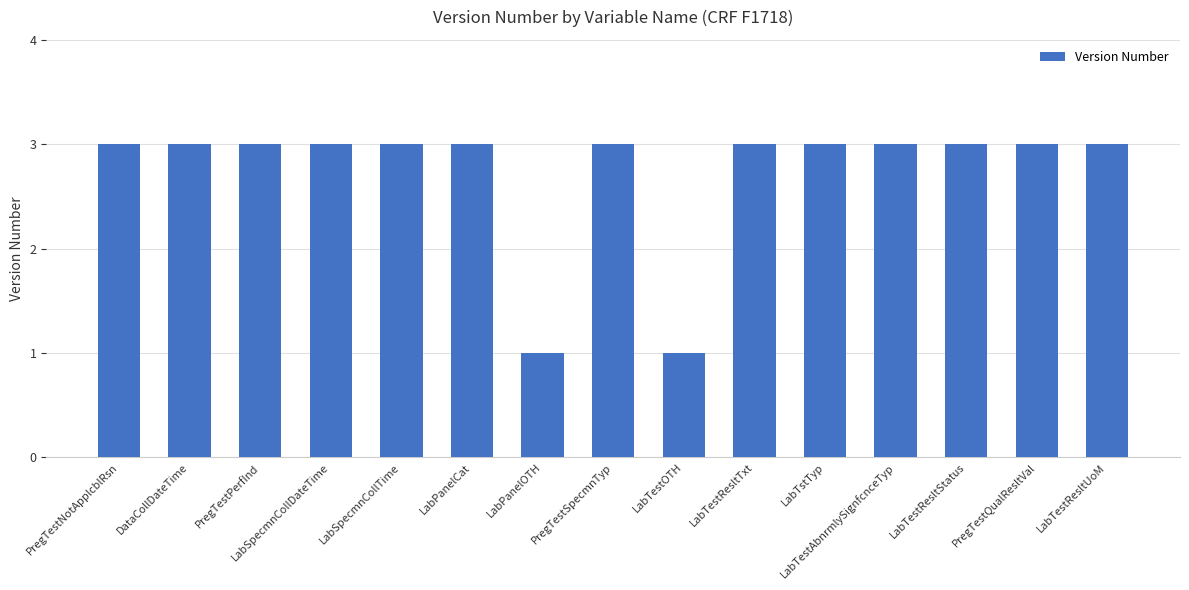

What is the maximum value shown in the chart?

3